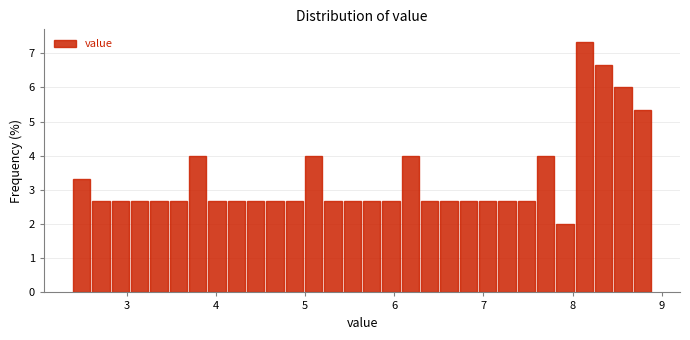

Around what value on the x-axis is the tallest bar? Give the approximate position of its centre, as read against the axis.

8.1